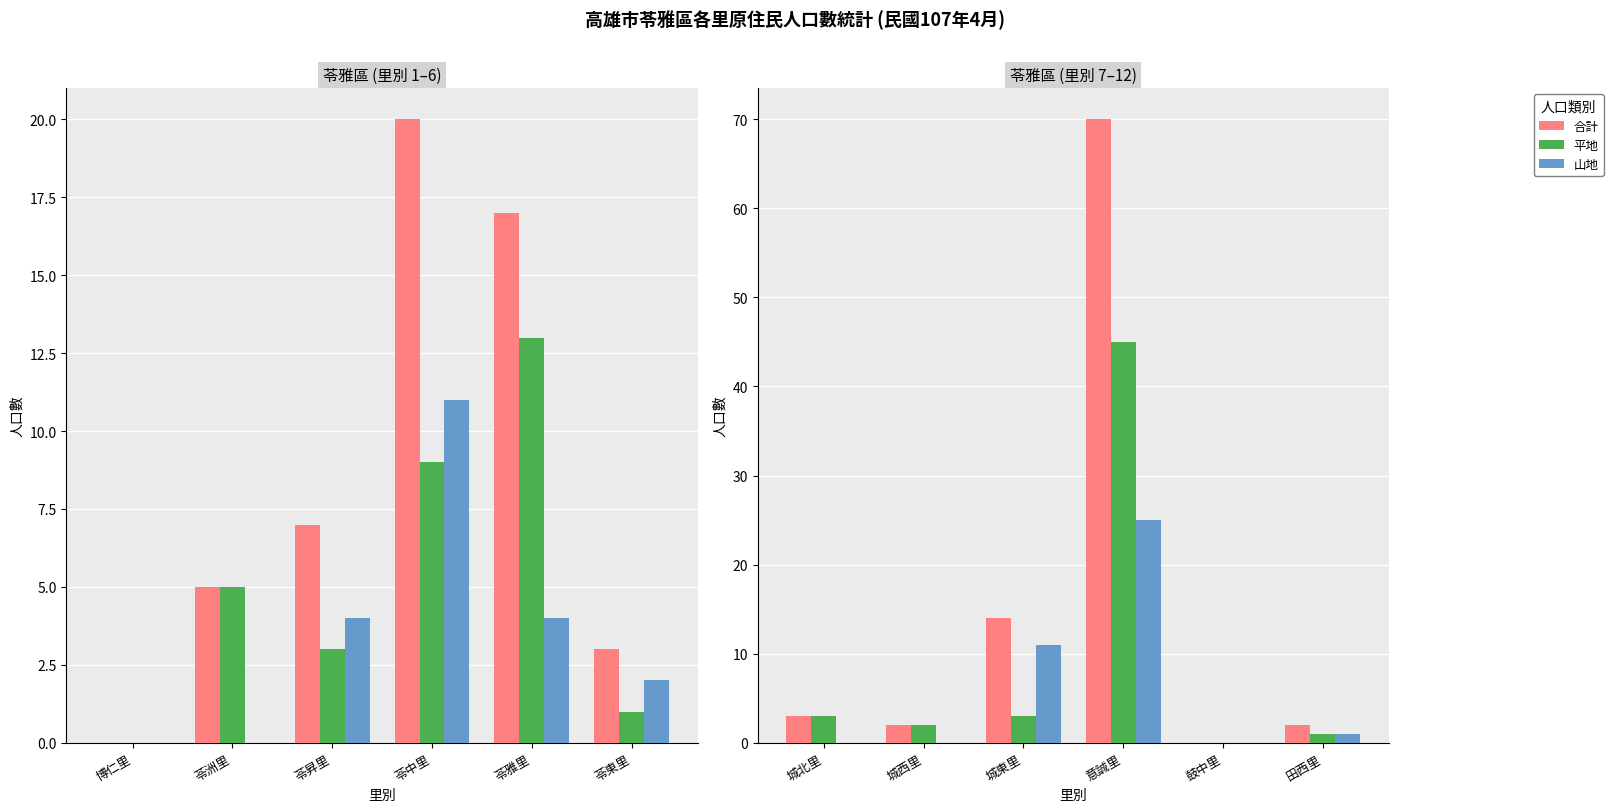

Is it true that 合計 equals 18 at 意誠里?

False